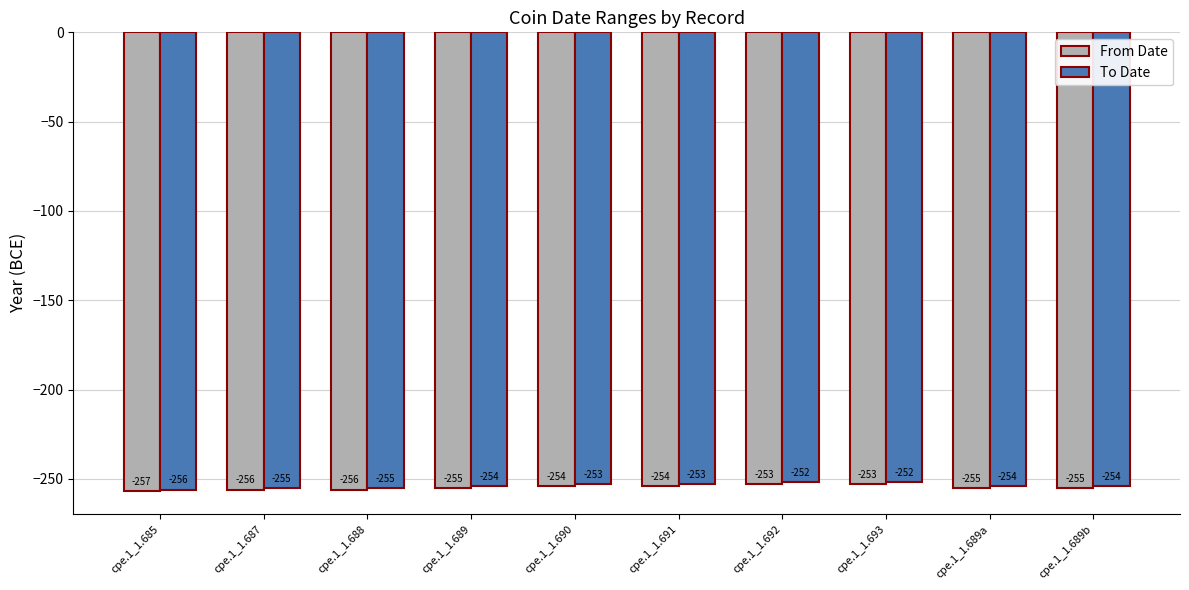

What is the difference between the From Date values at cpe.1_1.685 and cpe.1_1.690?

3